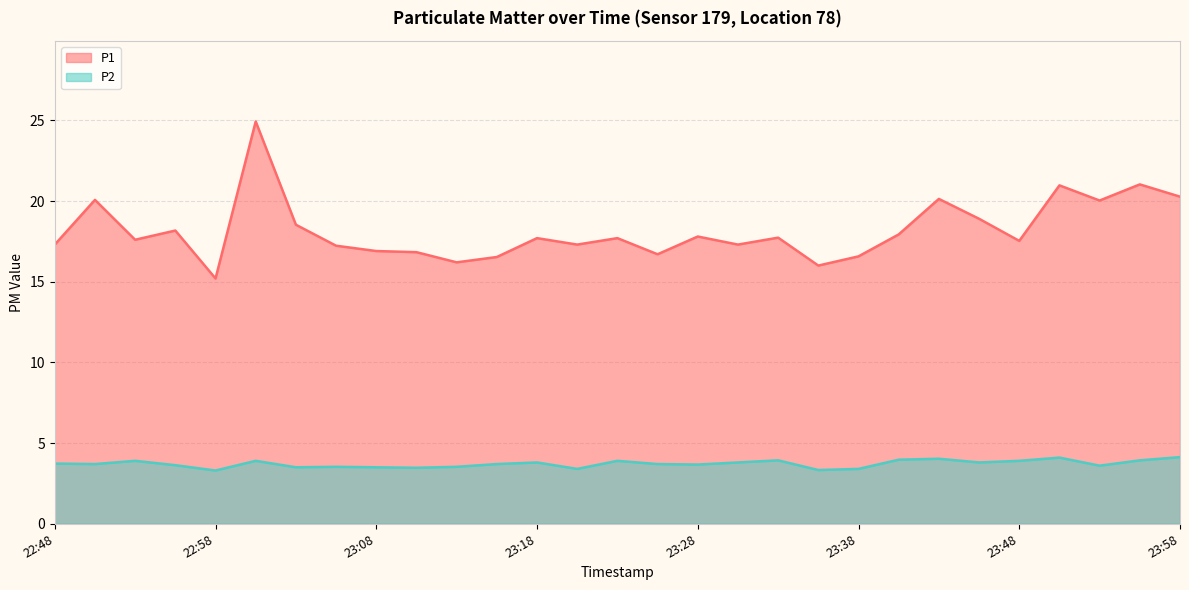

What is the average value of the P1 series?

18.2